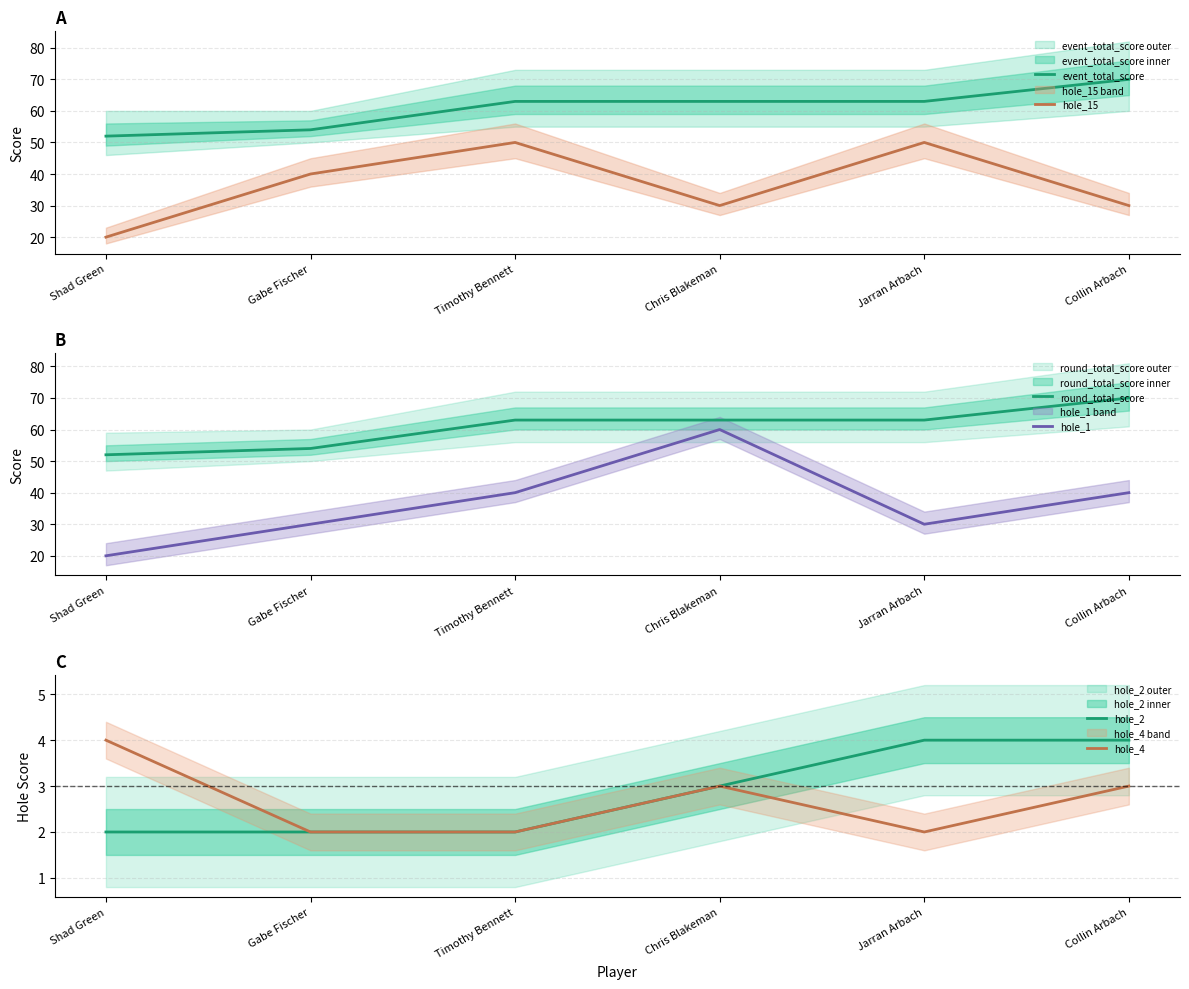

Does the chart display data point markers on the line(s)?

No